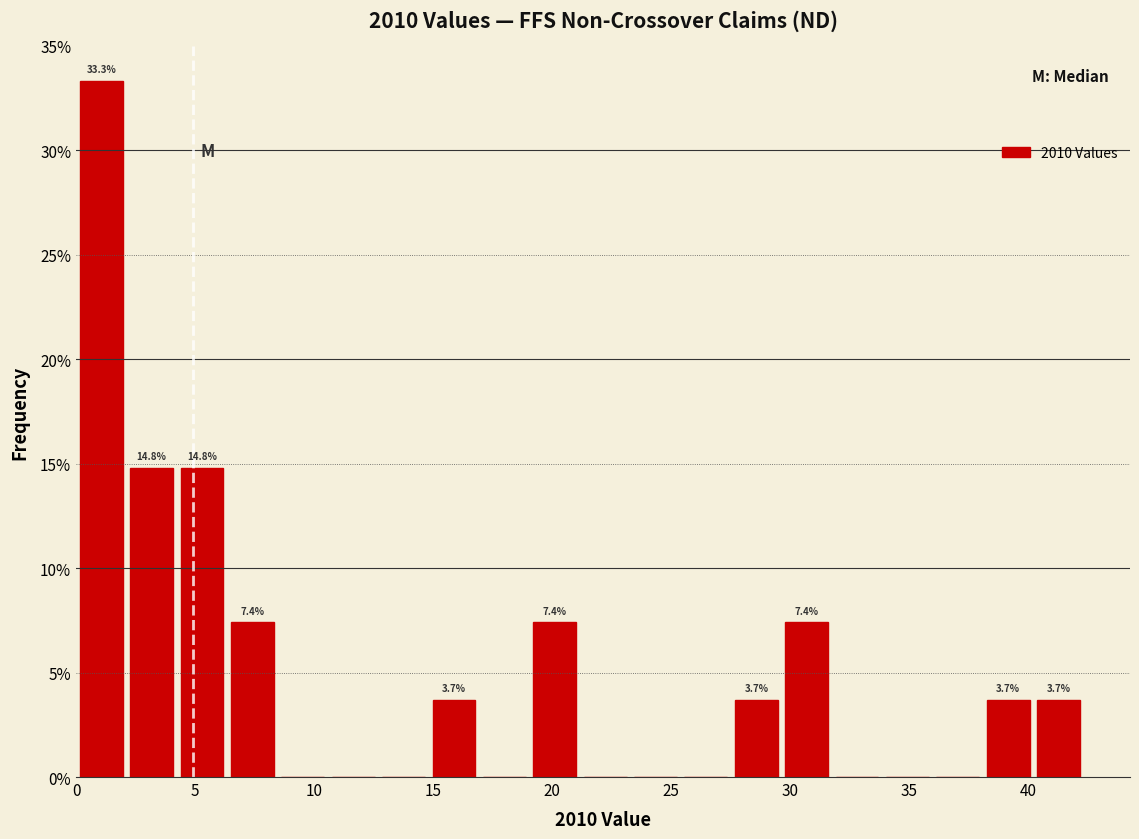

Over which range of the x-axis is the bar tallest?

0.0 to 2.0